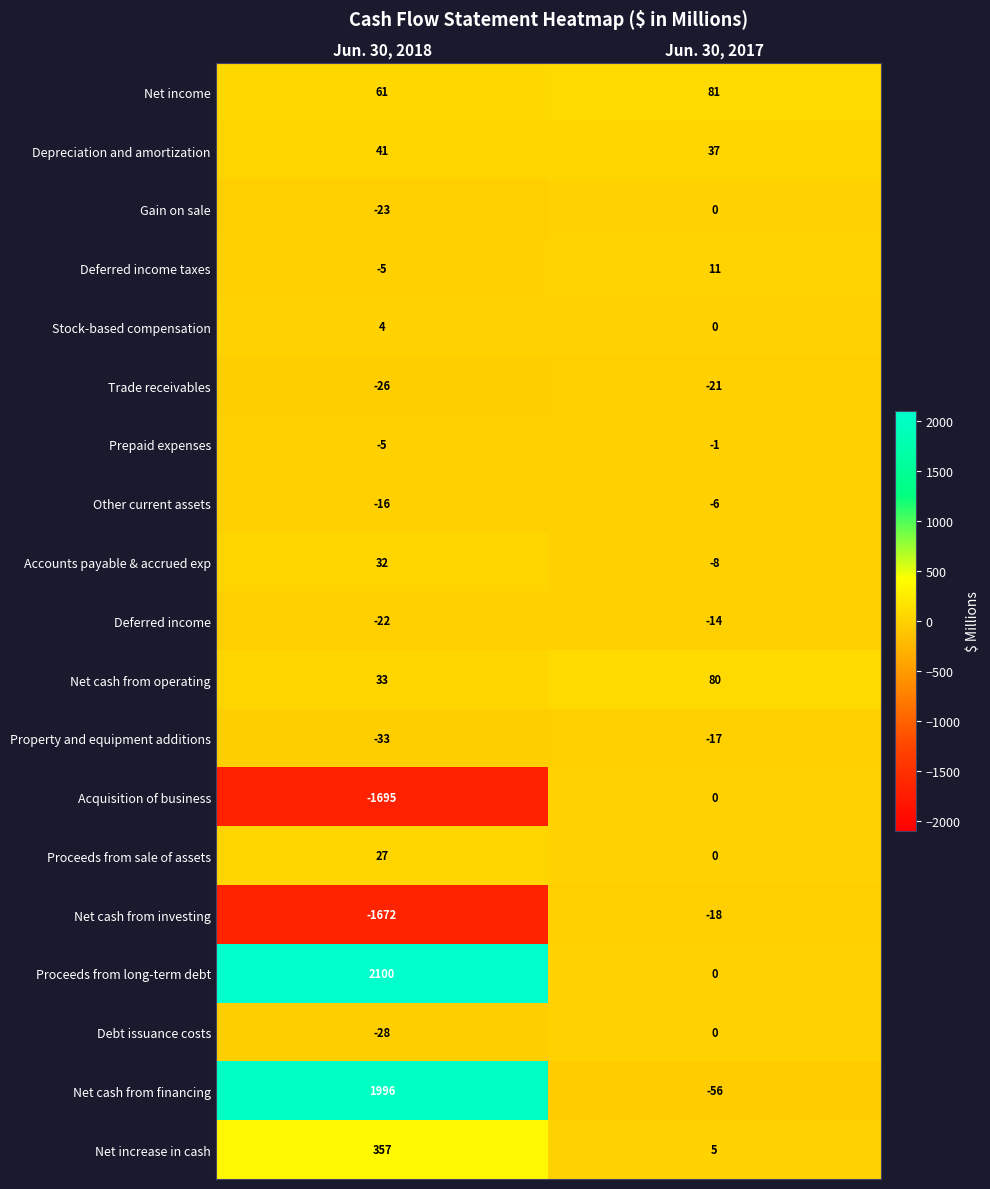

Which series has the largest total across all categories?

Proceeds from long-term debt